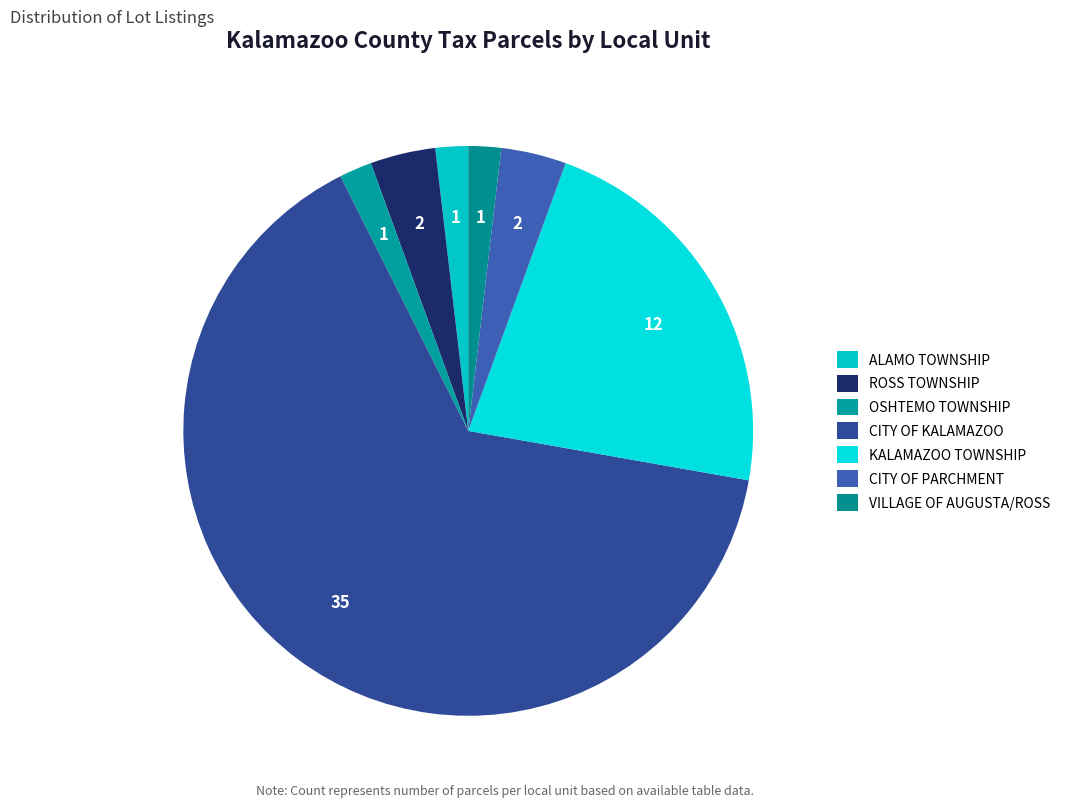

Does any single category account for the majority?

Yes